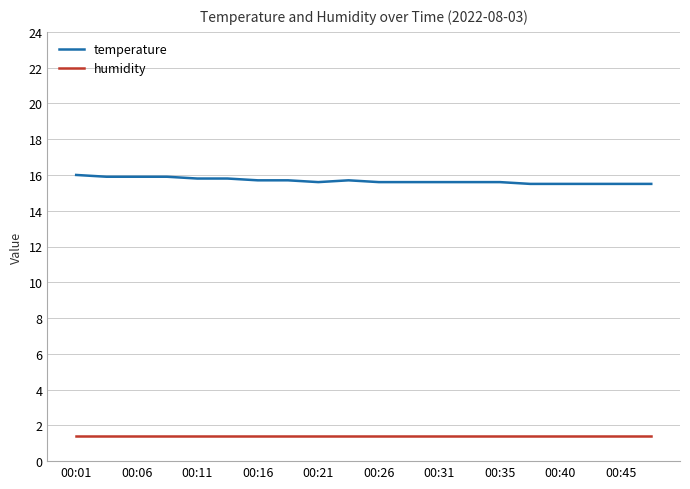

Which series has the largest total across all categories?

temperature